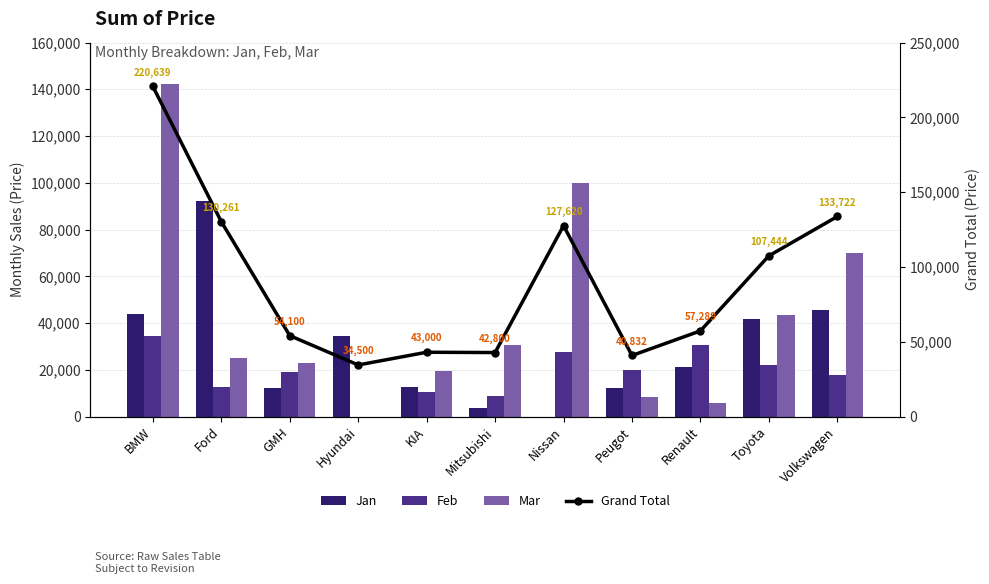

Reading right to left, what are all the values shown in this chart?

Jan: Volkswagen=45700	Toyota=41855	Renault=21090	Peugot=12400	Nissan=0	Mitsubishi=3500	KIA=12800	Hyundai=34500	GMH=12400	Ford=92361	BMW=43800
Feb: Volkswagen=17900	Toyota=22100	Renault=30599	Peugot=19900	Nissan=27600	Mitsubishi=8600	KIA=10500	Hyundai=0	GMH=18900	Ford=12680	BMW=34499
Mar: Volkswagen=70122	Toyota=43489	Renault=5600	Peugot=8532	Nissan=100020	Mitsubishi=30700	KIA=19700	Hyundai=0	GMH=22800	Ford=25220	BMW=142340
Grand Total: Volkswagen=133722	Toyota=107444	Renault=57289	Peugot=40832	Nissan=127620	Mitsubishi=42800	KIA=43000	Hyundai=34500	GMH=54100	Ford=130261	BMW=220639